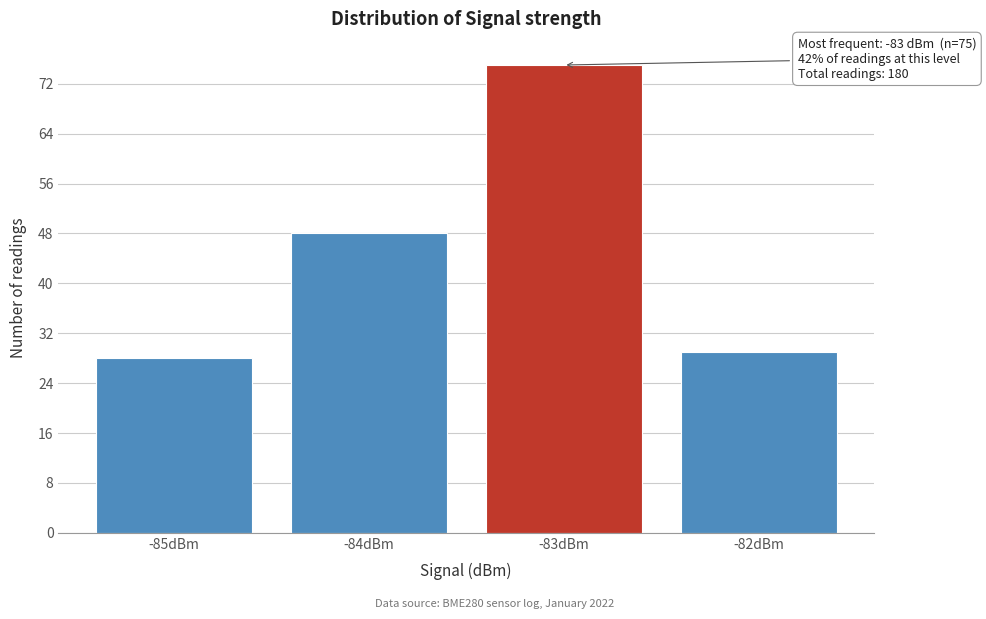

Which range on the x-axis has the tallest bar?

-83.5 to -82.5